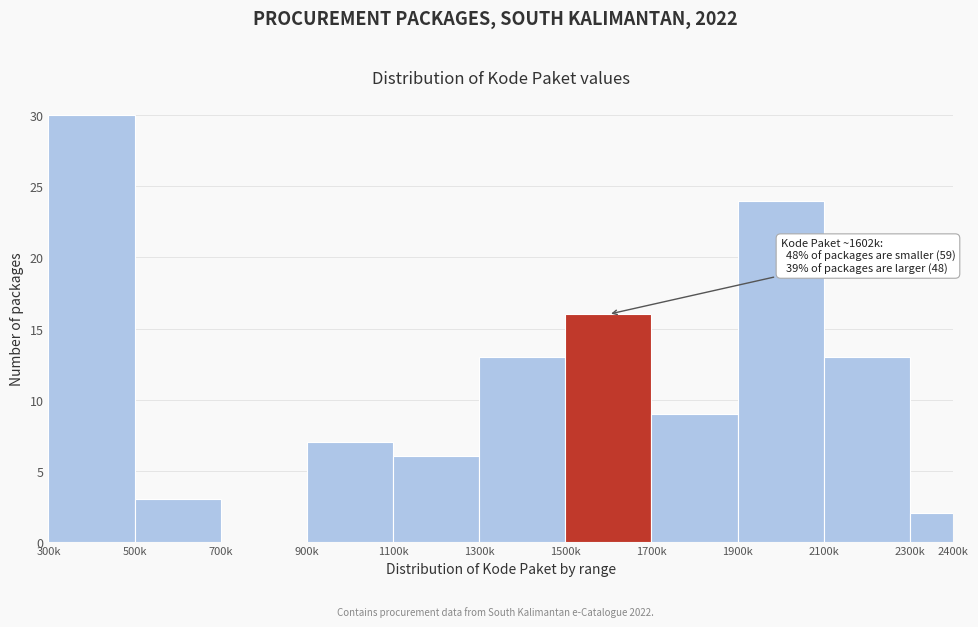

Reading left to right, extract all data points from this chart.

300k=30	500k=3	700k=0	900k=7	1100k=6	1300k=13	1500k=16	1700k=9	1900k=24	2100k=13	2300k=2